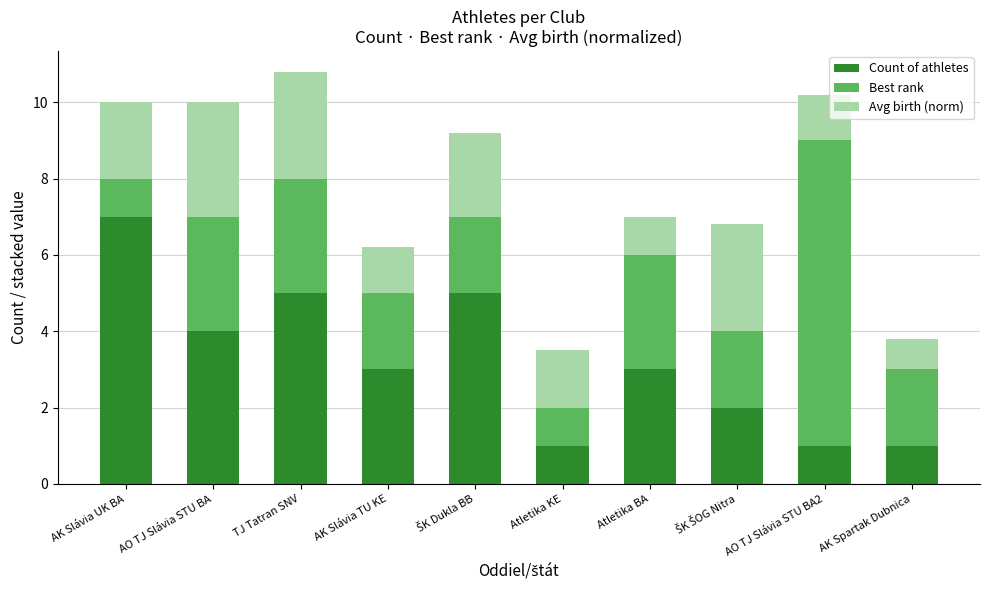

How many data points does each series have?

10